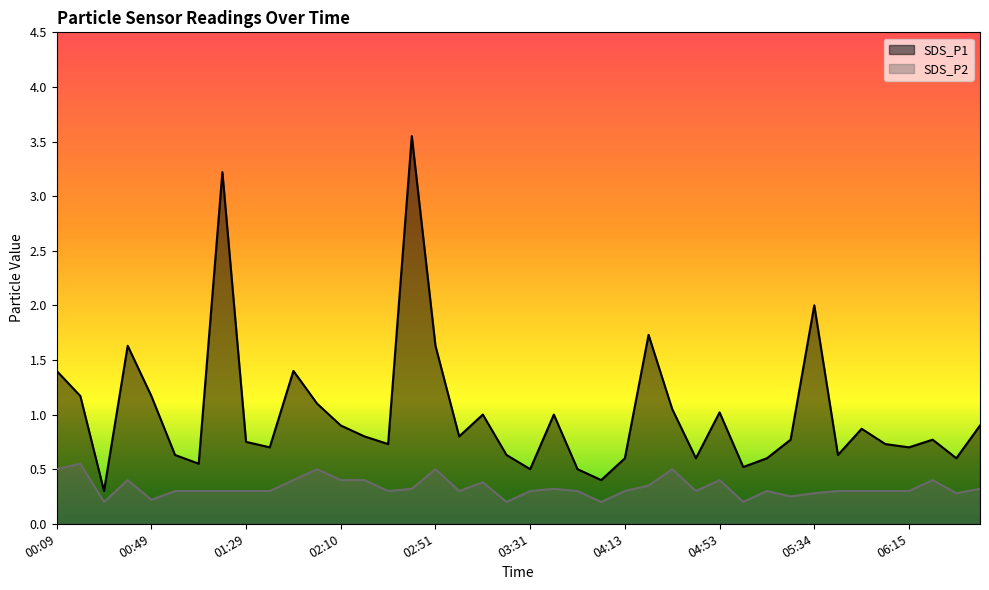

The SDS_P2 series shows 0.3 at 06:35. True or false?

True